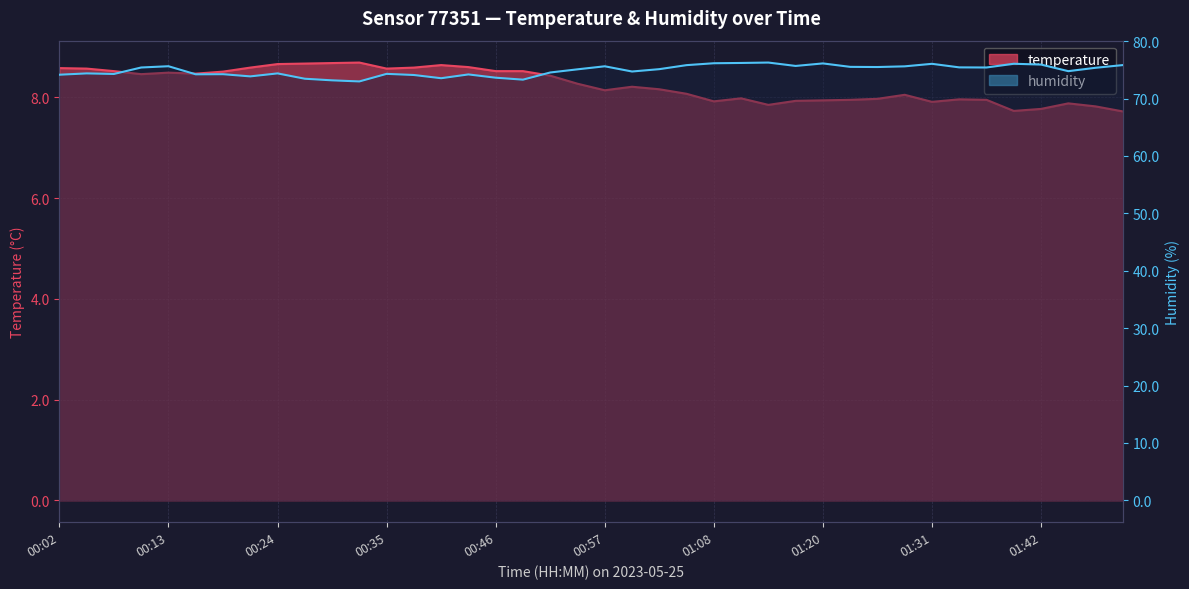

Rank the categories by humidity value from lowest to highest.

00:32, 00:30, 00:49, 00:27, 00:41, 00:46, 00:21, 00:38, 00:02, 00:43, 00:16, 00:19, 00:08, 00:35, 00:05, 00:24, 00:52, 01:00, 01:45, 00:54, 01:03, 01:48, 00:10, 01:37, 01:34, 01:26, 01:23, 01:28, 00:57, 00:13, 01:17, 01:06, 01:51, 01:42, 01:31, 01:40, 01:20, 01:08, 01:11, 01:14